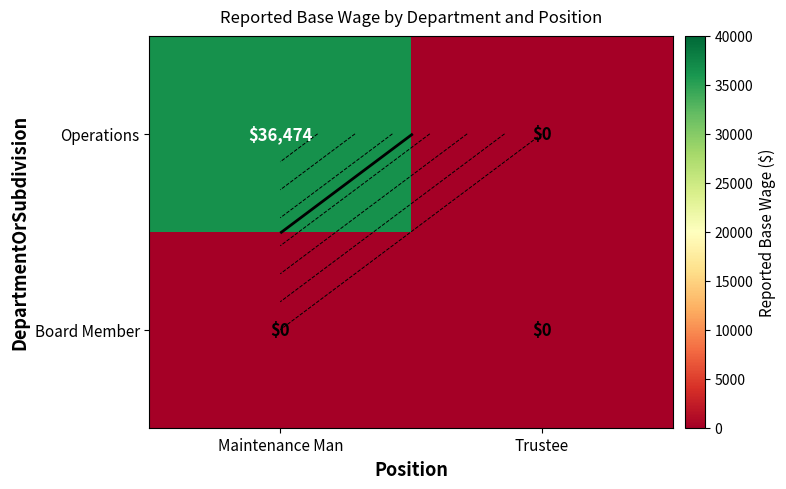

List the labels in order of Board Member value, largest first.

Maintenance Man, Trustee